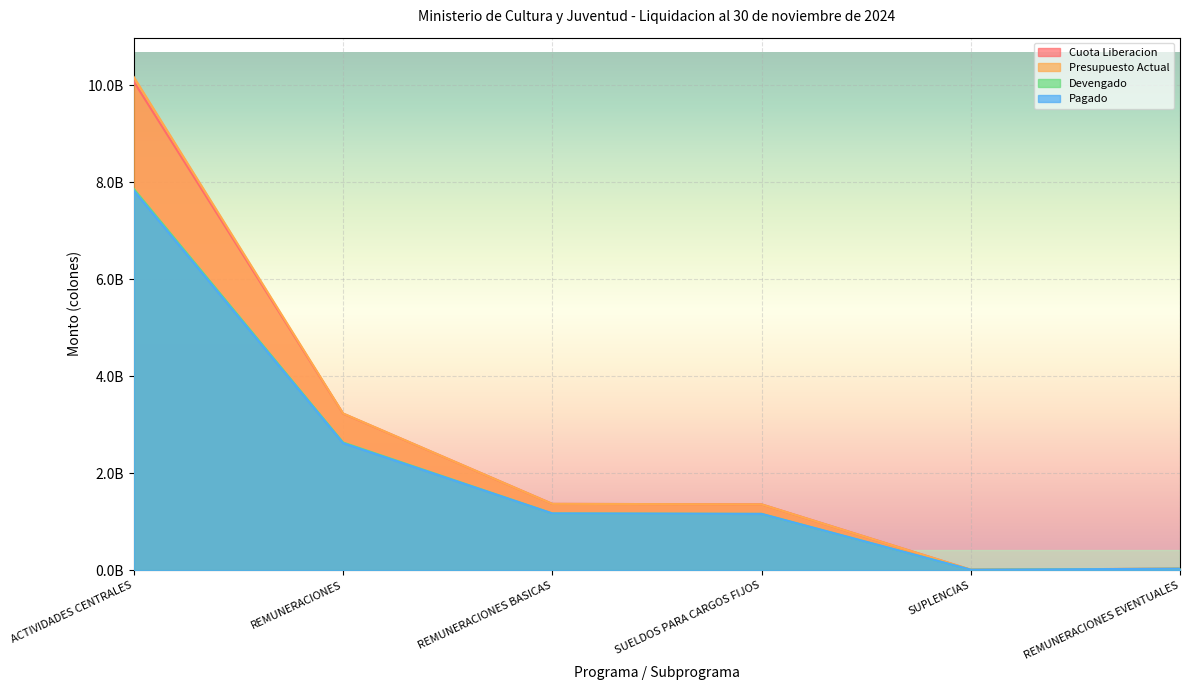

Reading left to right, extract all data points from this chart.

Cuota Liberacion: 10076409238.0	3230496989.0	1368286556.0	1358286556.0	10000000.0	31100000.0
Presupuesto Actual: 10171573050.0	3233496989.0	1368286556.0	1358286556.0	10000000.0	31100000.0
Devengado: 7863963998.5	2634965576.3	1170723723.3	1161653795.8	9069927.5	30236266.1
Pagado: 7830497459.3	2620996577.2	1170723723.3	1161653795.8	9069927.5	30236266.1